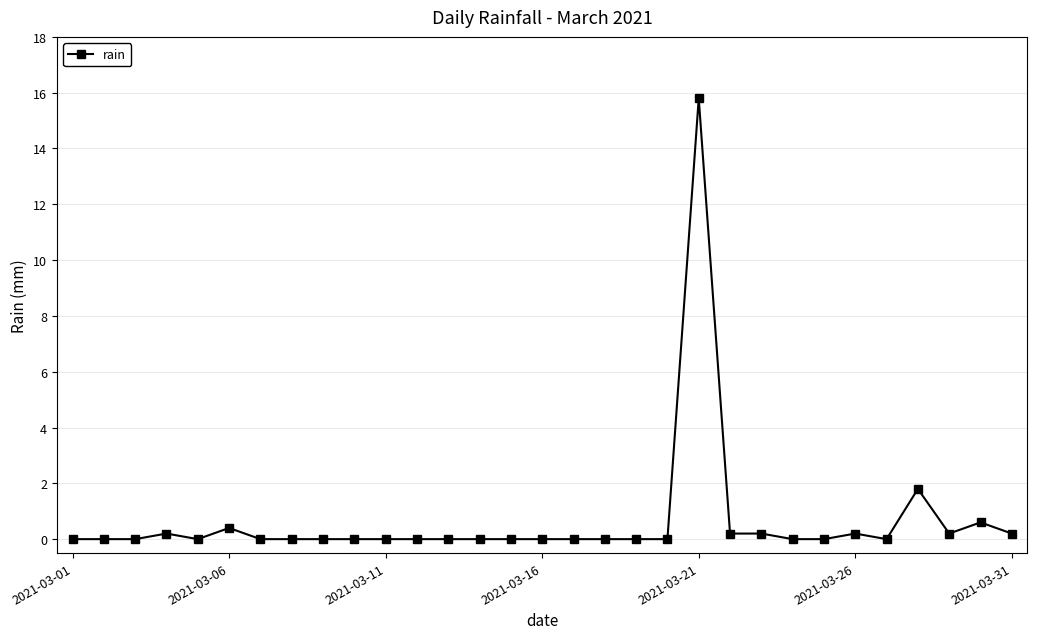

What is the difference between the second highest and minimum values?

1.8